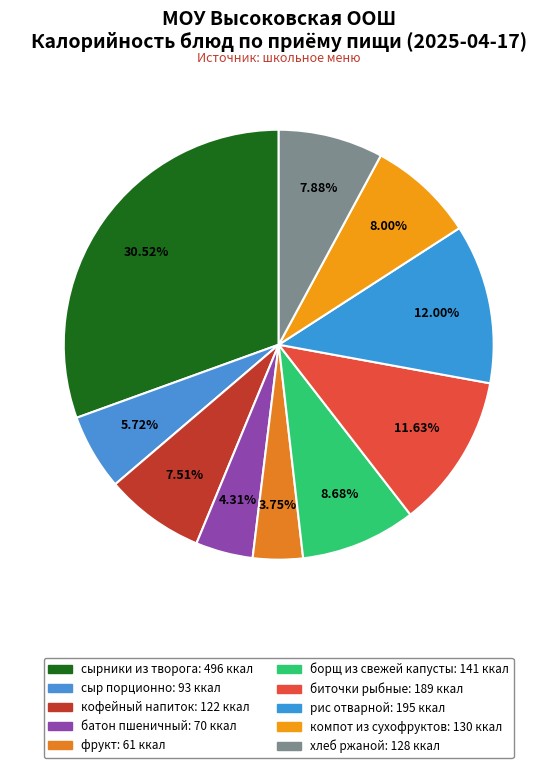

How many segments does this pie chart have?

10